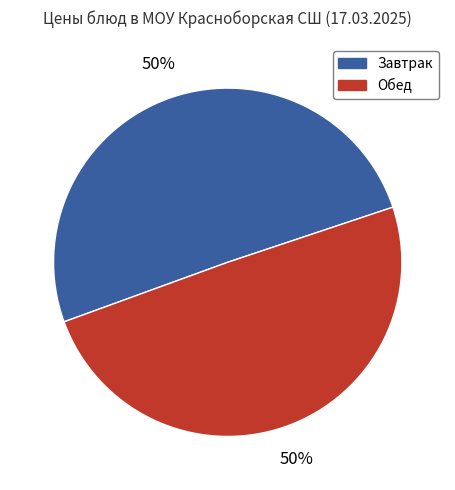

Do Завтрак and Обед together represent more than half of the pie?

Yes